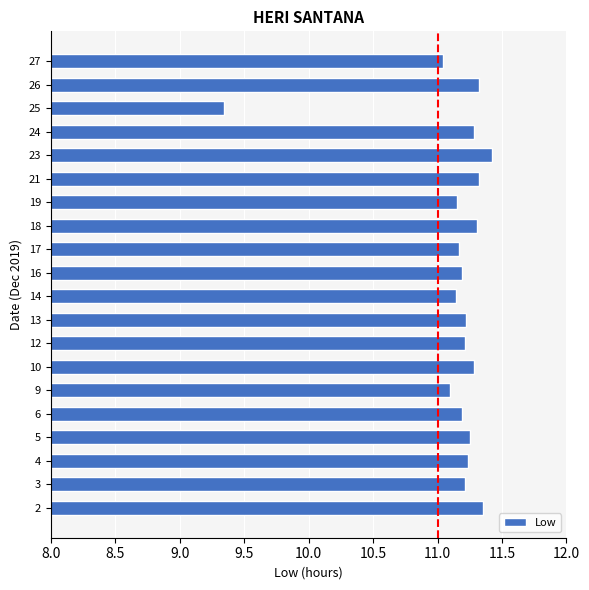

The value at 26 is 18.5. True or false?

False